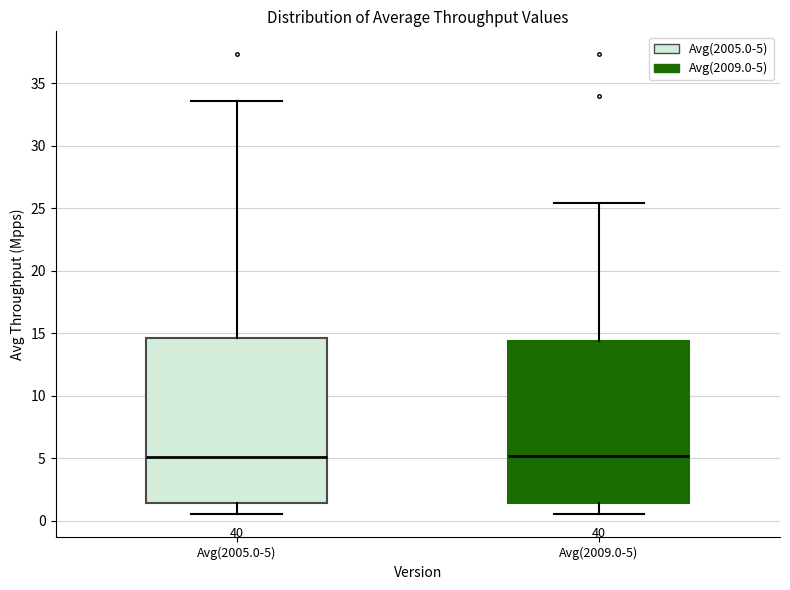

Reading left to right, transcribe this box plot: for each box, give where its median line is, the range the box spans, and where its two whiskers end, as read against the y-axis. The values are not printed on the chart, so give them approximately, as read against the axis.

Avg(2005.0-5): median 5.0, box 1.5 to 14.5, whiskers 0.5 to 33.5
Avg(2009.0-5): median 5.0, box 1.5 to 14.5, whiskers 0.5 to 25.5